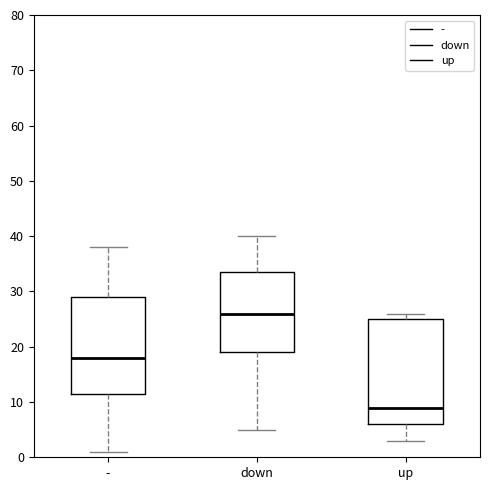

Reading left to right, transcribe this box plot: for each box, give where its median line is, the range the box spans, and where its two whiskers end, as read against the y-axis. The values are not printed on the chart, so give them approximately, as read against the axis.

-: median 18, box 12 to 29, whiskers 1 to 38
down: median 26, box 19 to 34, whiskers 5 to 40
up: median 9, box 6 to 25, whiskers 3 to 26